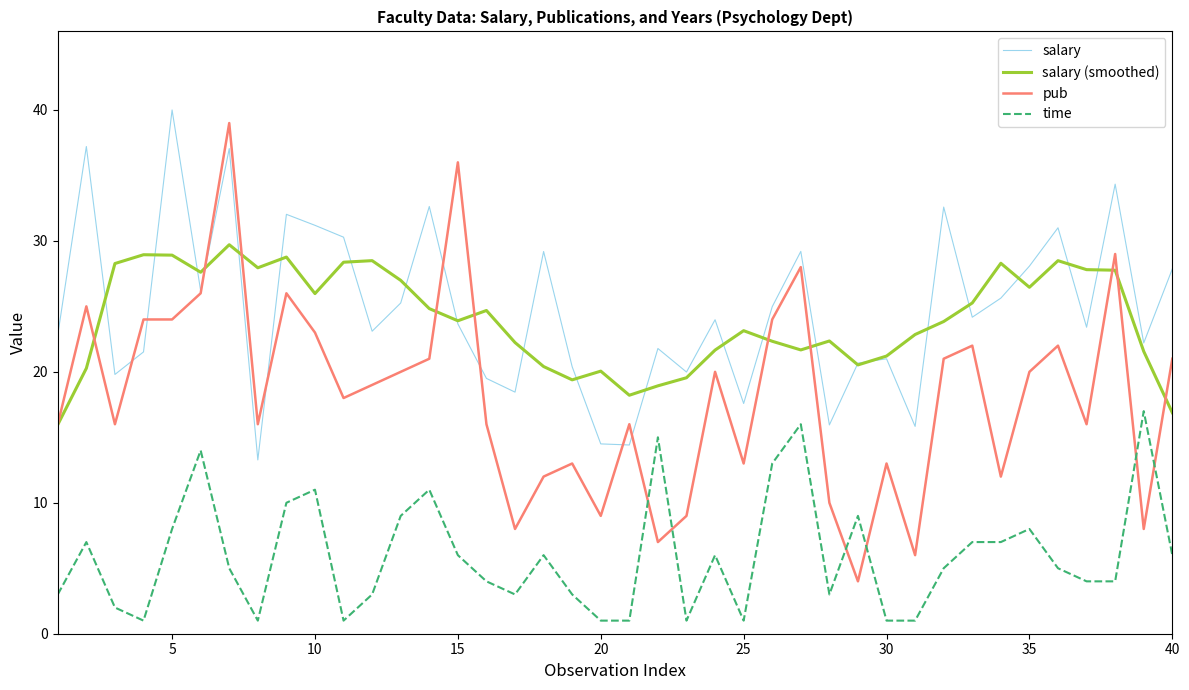

How many lines are shown in the chart?

4